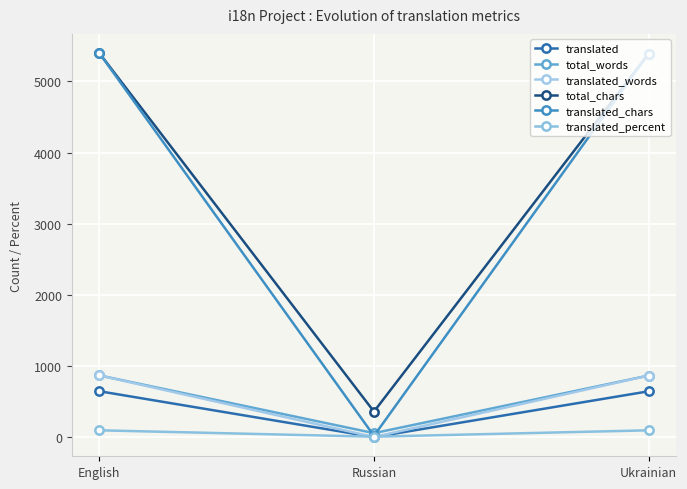

What is the label of the 2nd point from the left?

Russian